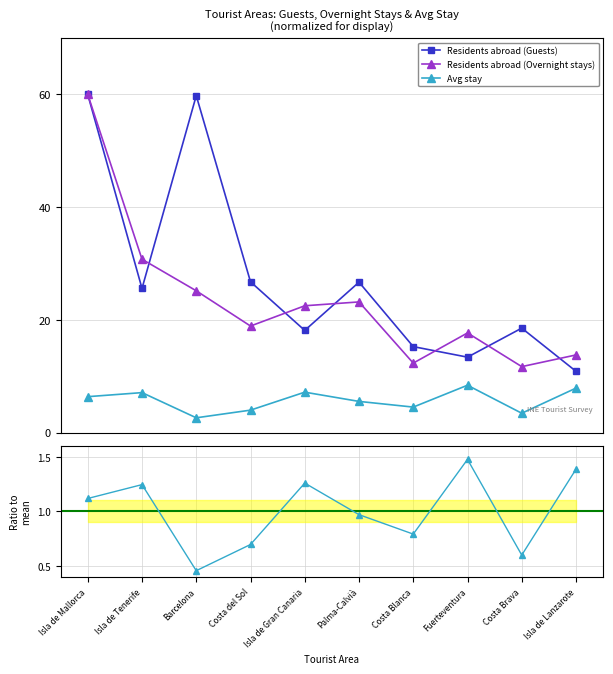

What is the difference between the highest and lowest values at Isla de Tenerife?

29.5